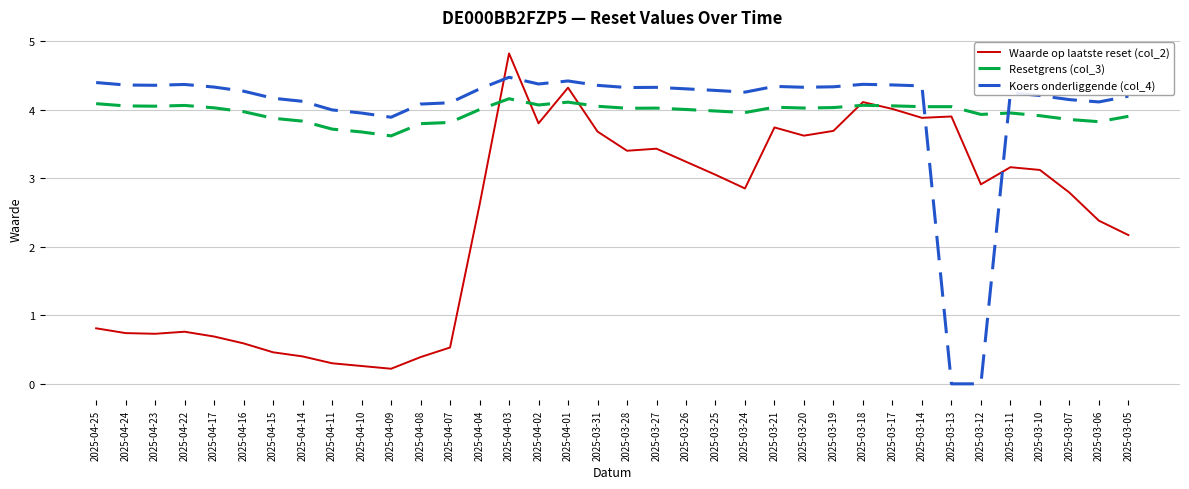

At how many categories does at least one series exceed 2?

36